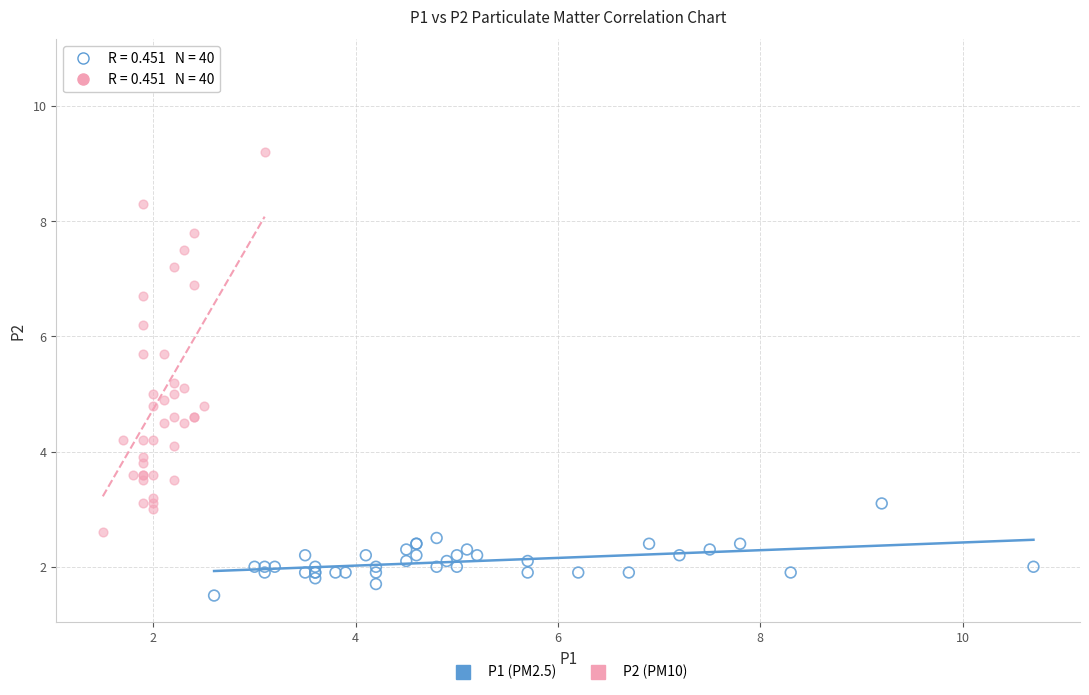

Which series contains the highest Y value?

P2 (PM10)